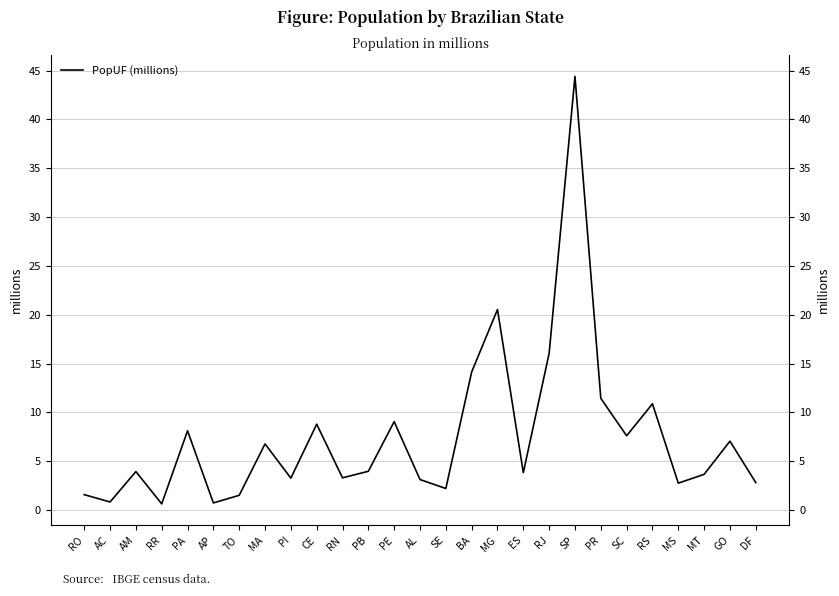

How many lines are shown in the chart?

1